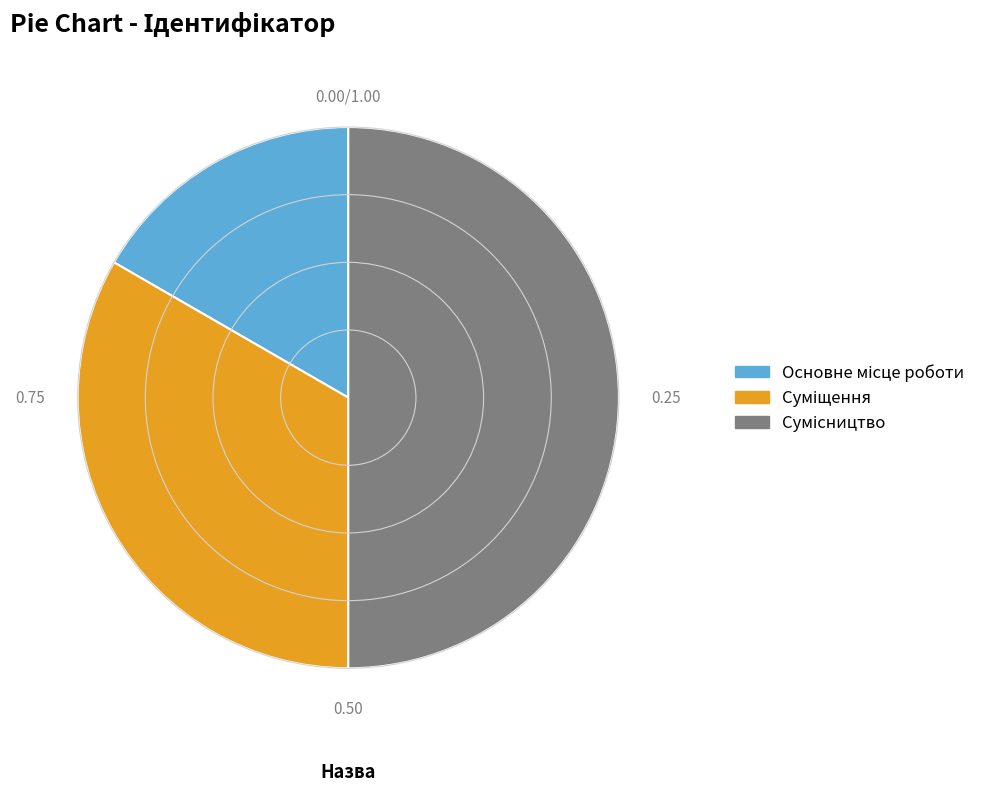

How many segments does this pie chart have?

3